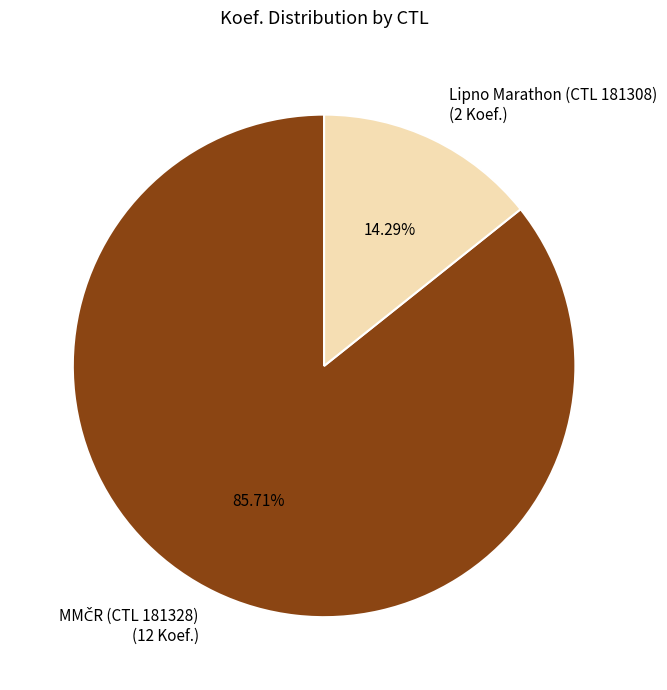

Does any single category account for the majority?

Yes